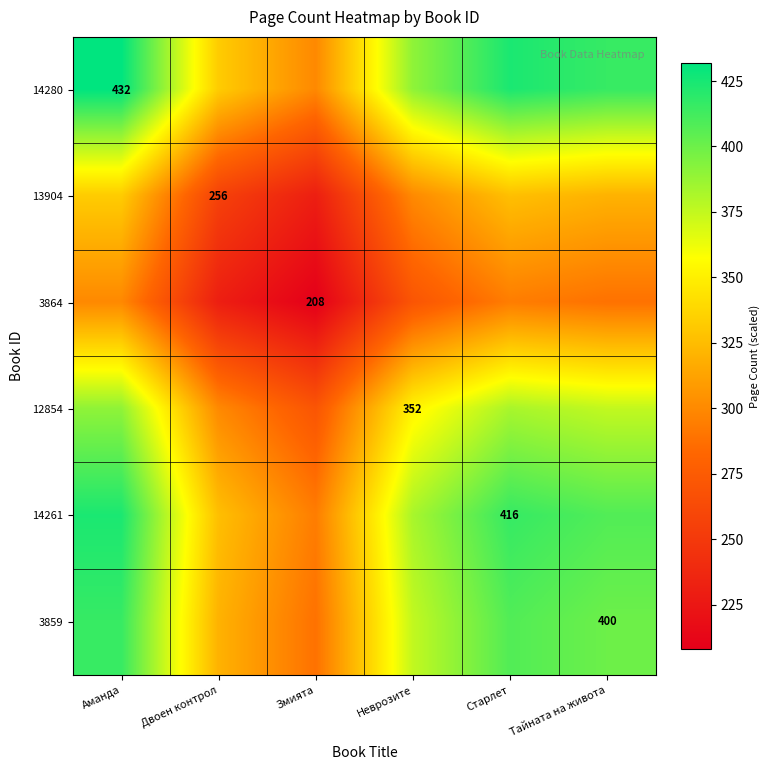

Is the value of 3859 at Тайната на живота greater than the value of 3864 at Змията?

Yes